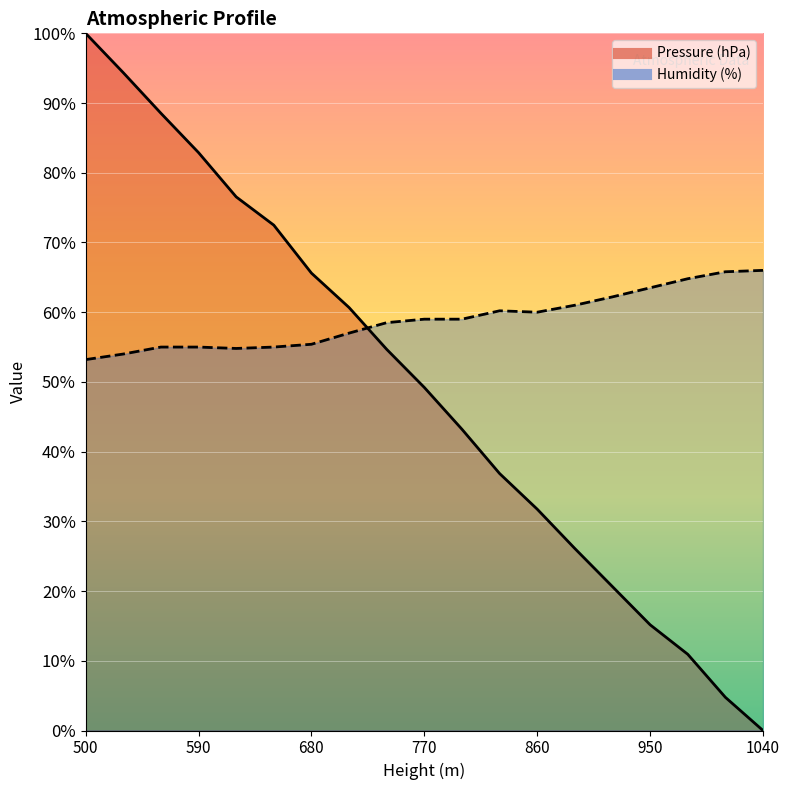

Reading right to left, list all the values displayed in this chart.

Pressure (hPa): 1040=0.0	1010=4.8	980=10.9	950=15.2	920=20.6	890=26.1	860=31.7	830=36.9	800=43.2	770=49.2	740=54.7	710=60.7	680=65.6	650=72.5	620=76.5	590=82.9	560=88.5	530=94.4	500=100.0
Humidity (%): 1040=66.0	1010=65.8	980=64.8	950=63.5	920=62.2	890=61.0	860=60.0	830=60.2	800=59.0	770=59.0	740=58.5	710=57.0	680=55.4	650=55.0	620=54.8	590=55.0	560=55.0	530=54.0	500=53.2